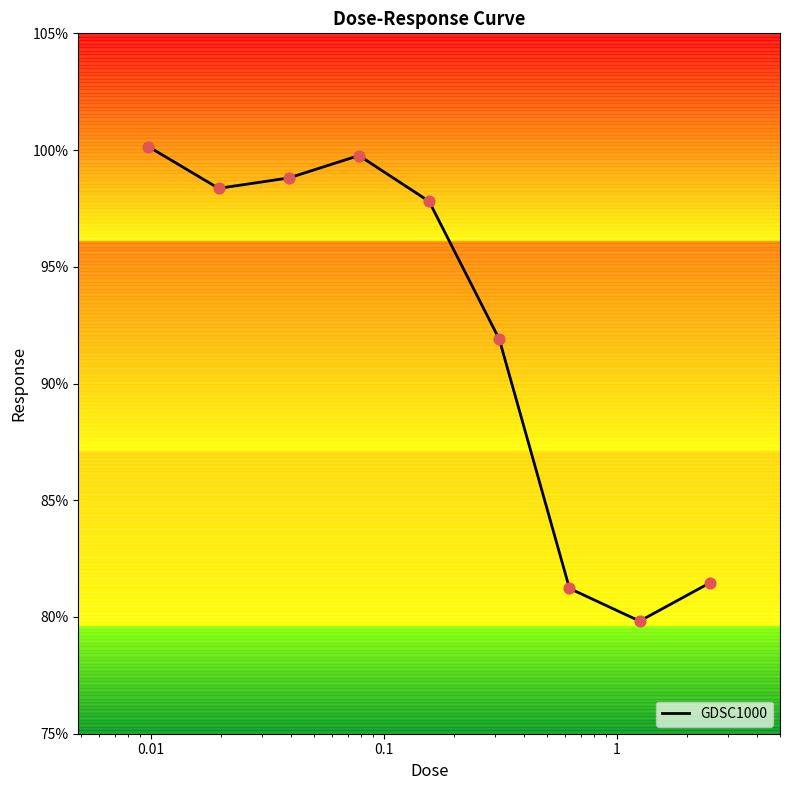

What is the minimum value shown in the chart?

79.8